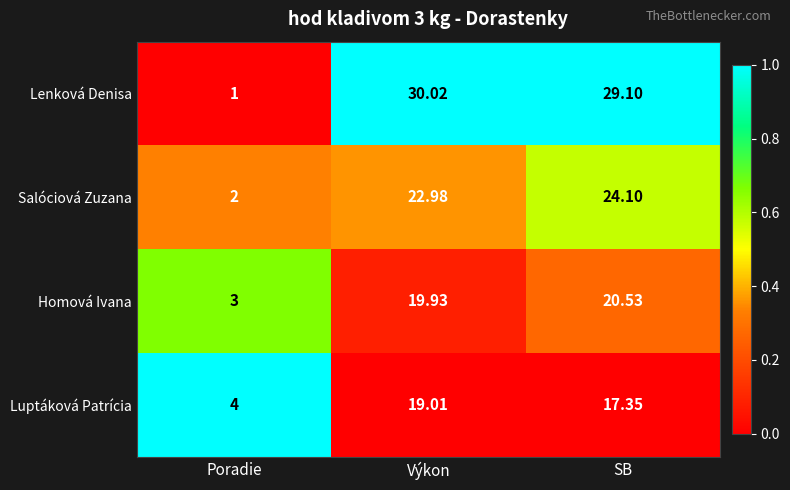

What is the total value across all series at Poradie?

10.0